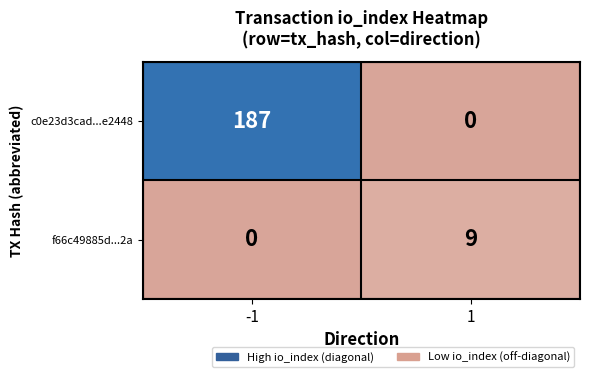

Rank the series at -1 from highest to lowest value.

c0e23d3cad...e2448, f66c49885d...2a